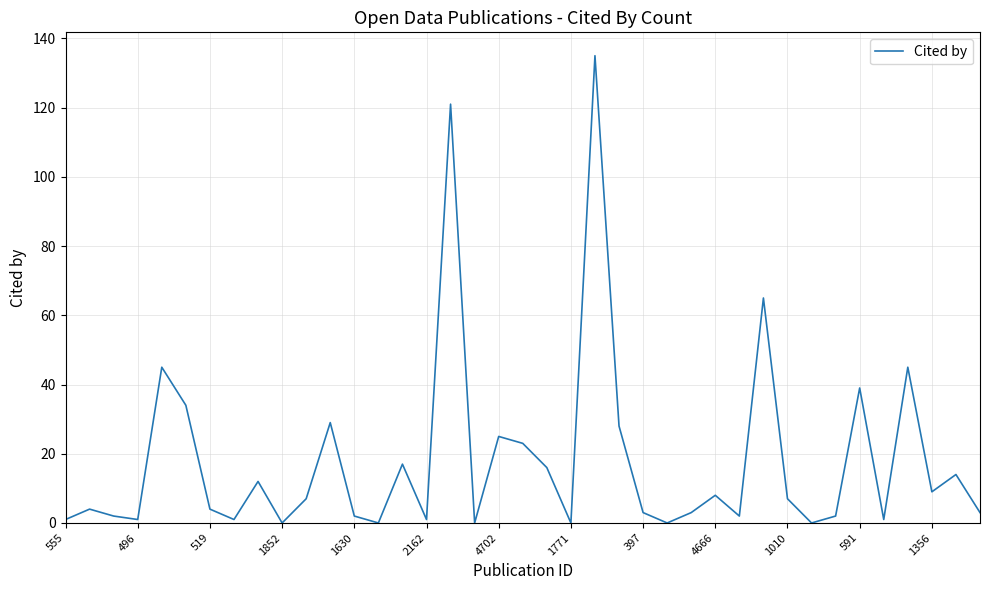

What is the greatest value displayed?

135